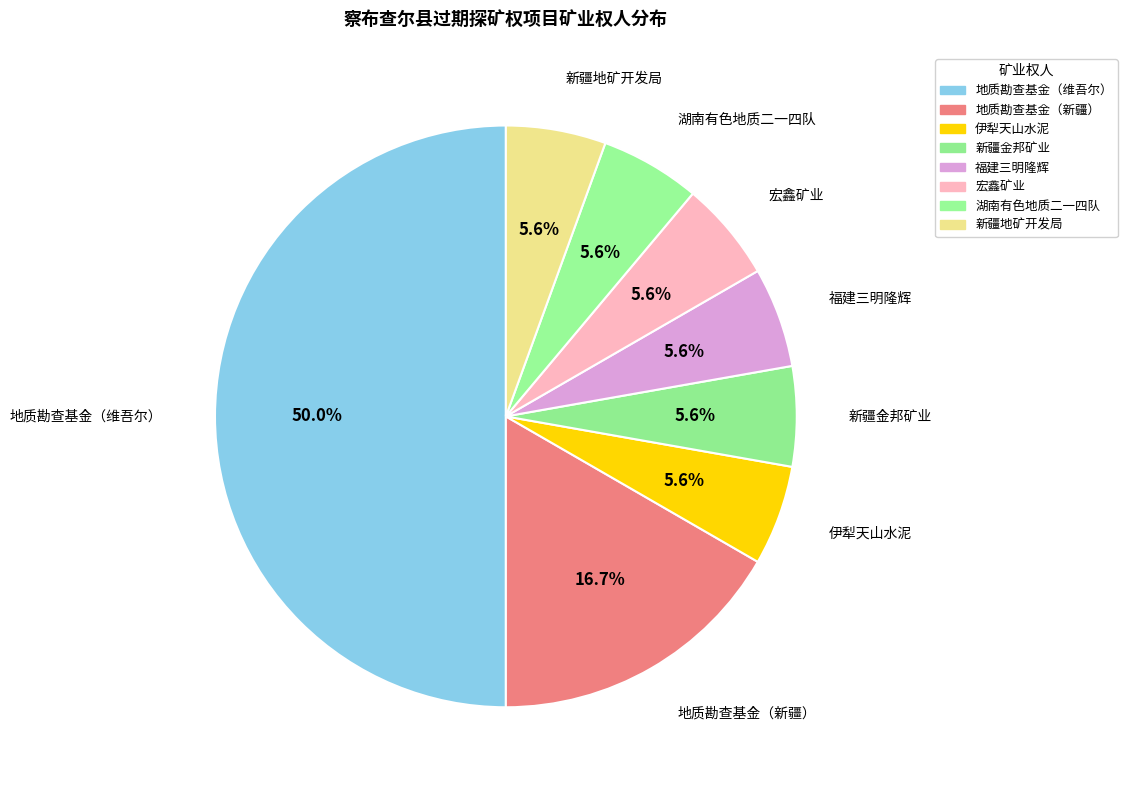

Is 福建三明隆辉 the majority of the pie?

No